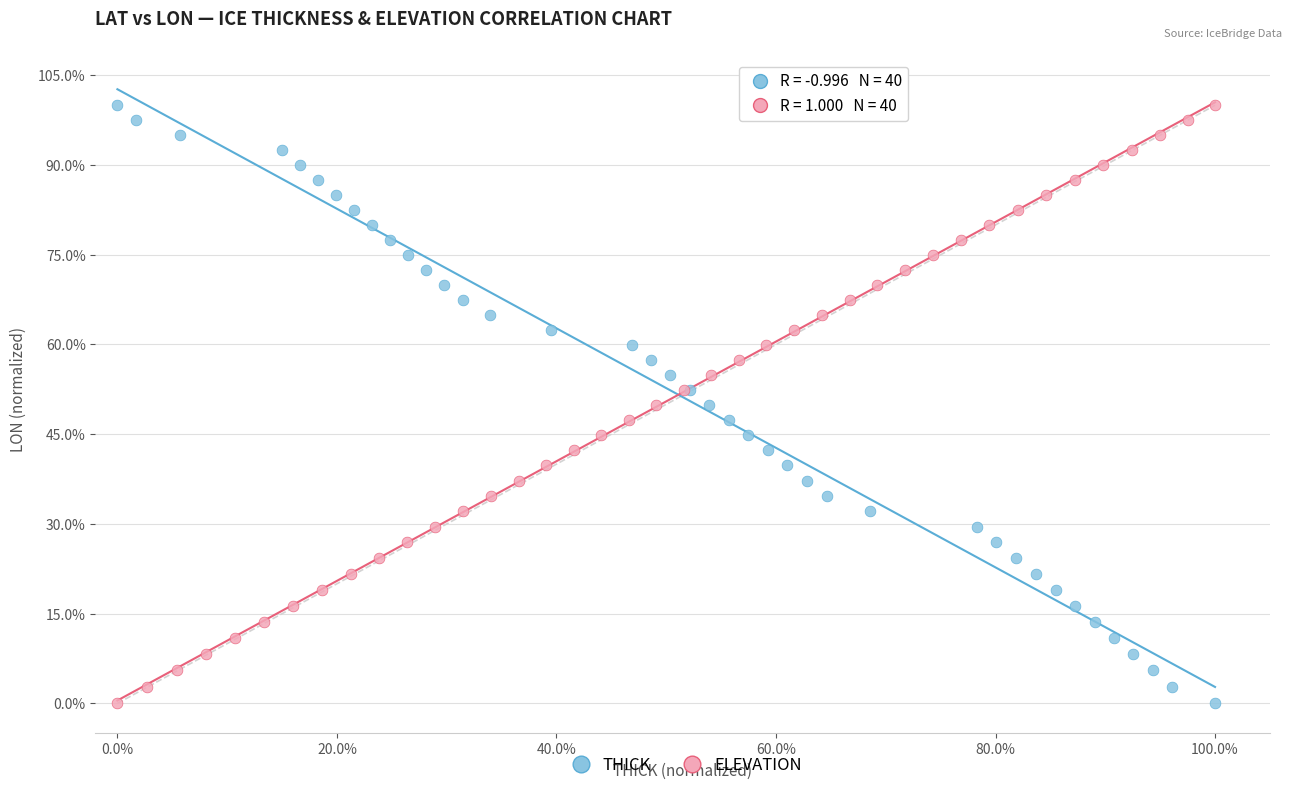

What are all the series names shown in the legend?

THICK, ELEVATION